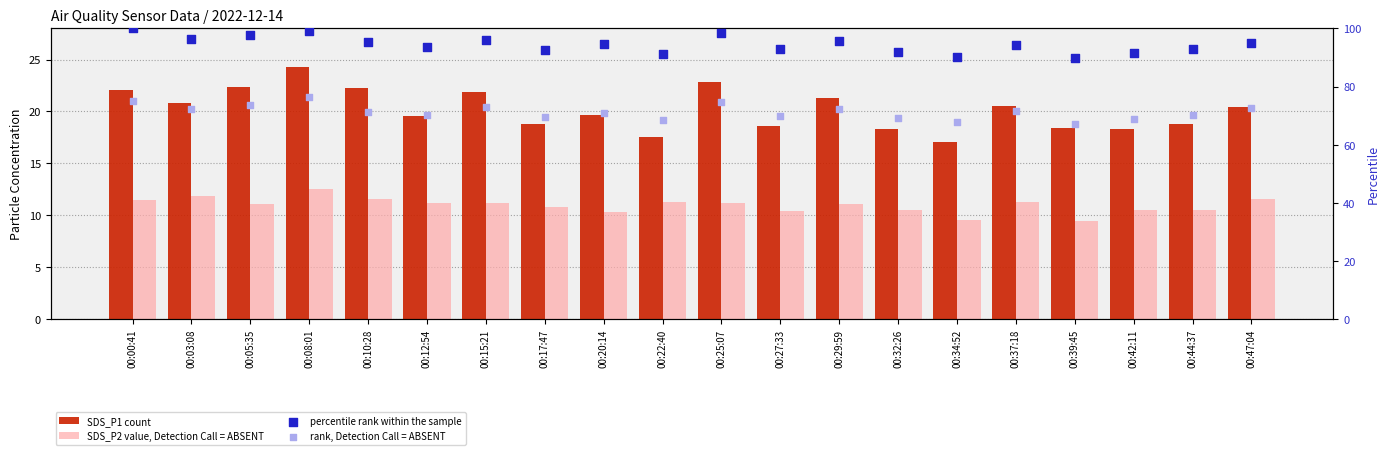

At how many categories does at least one series exceed 66?

20